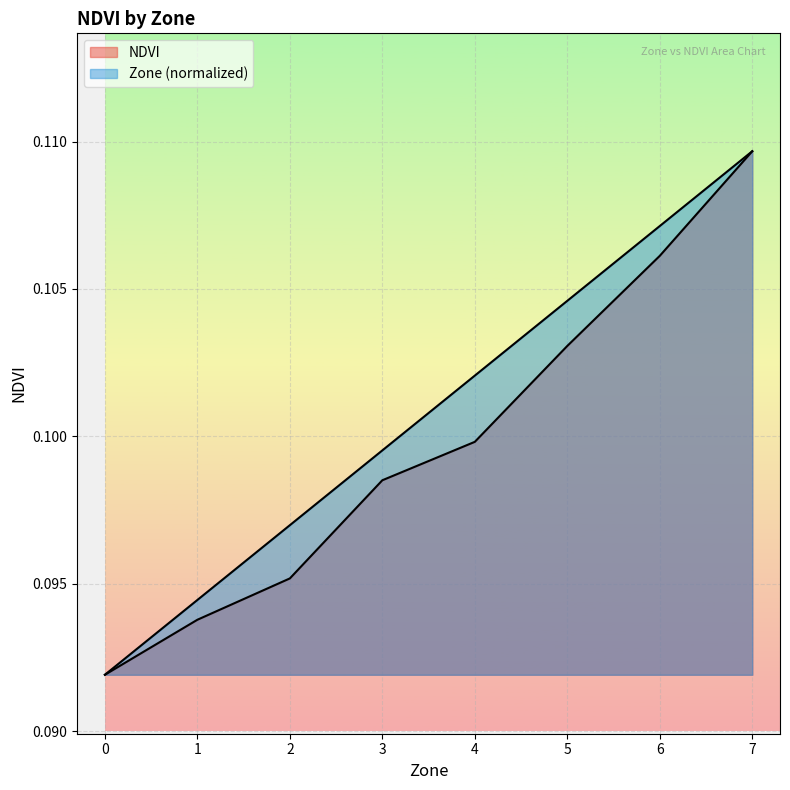

Is it true that Zone equals 0.1 at 2?

True